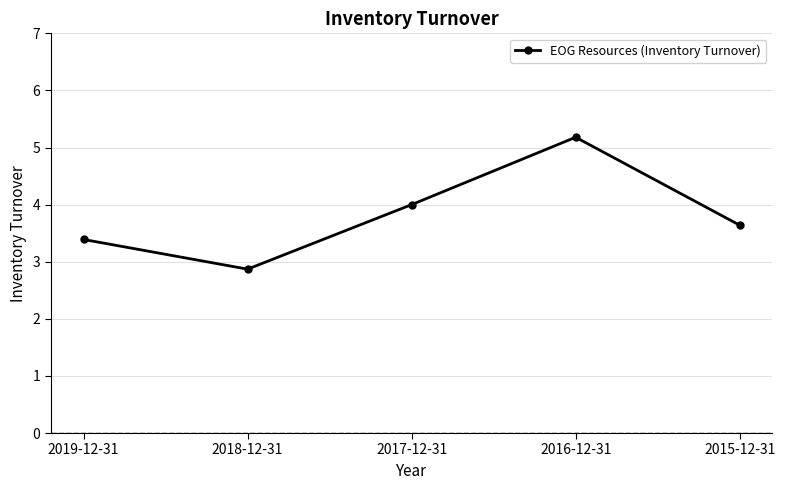

What is the label of the 5th point from the right?

2019-12-31